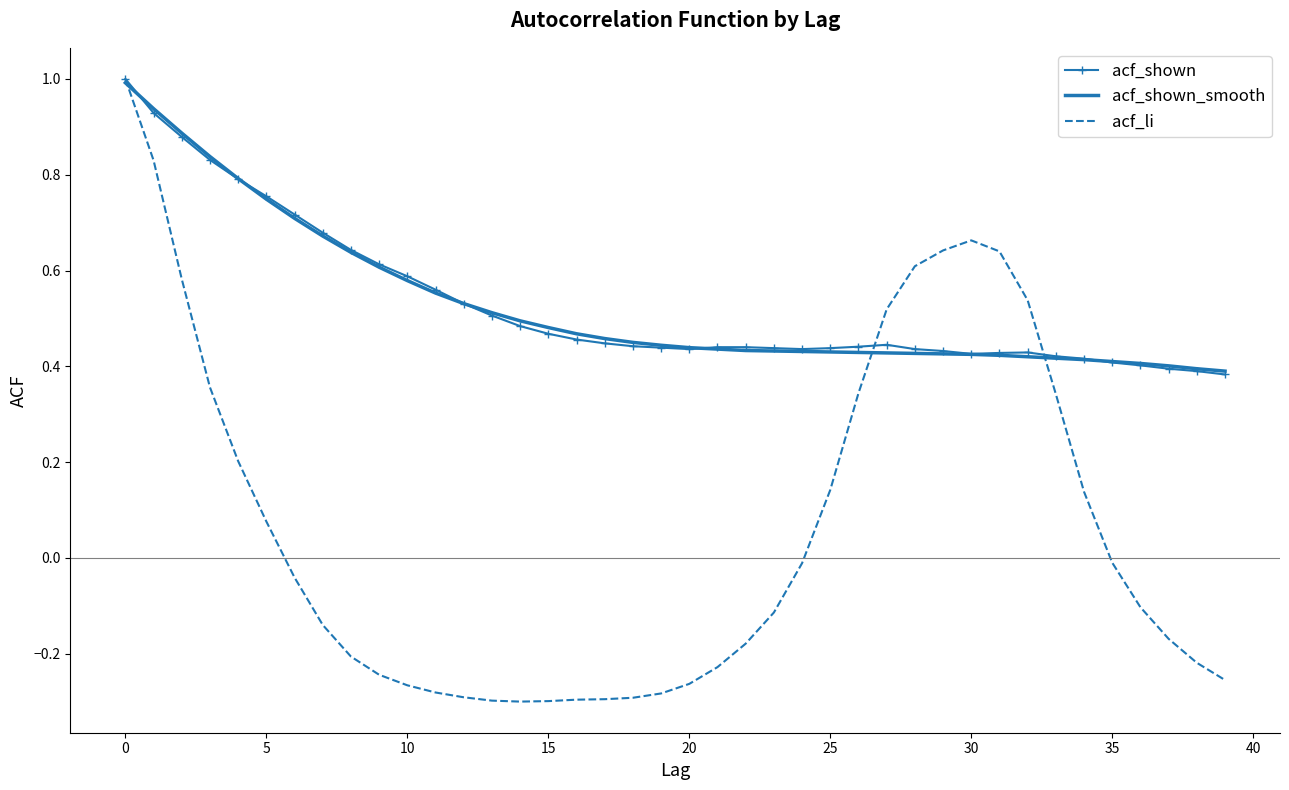

What is the highest value of the acf_li series?

1.0